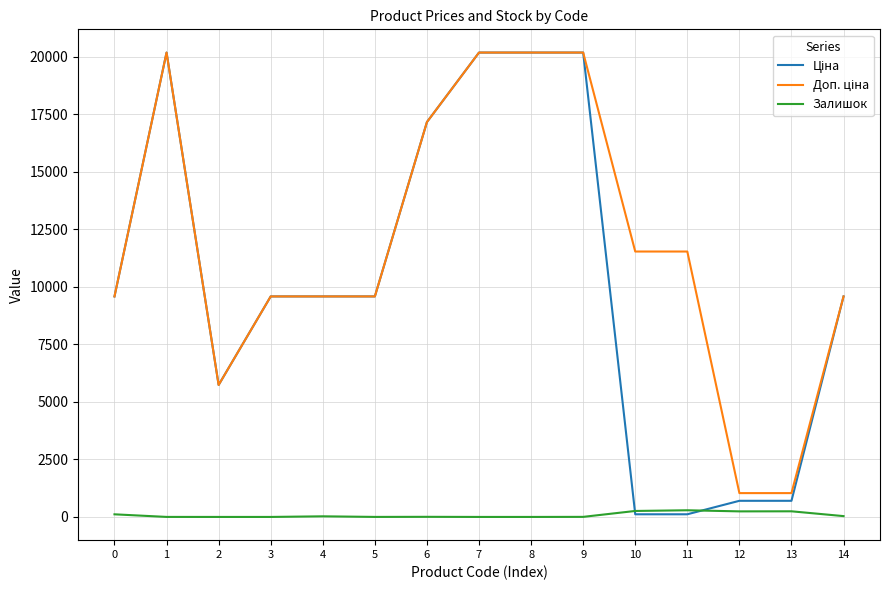

Is this an area chart (filled region under the line)?

No